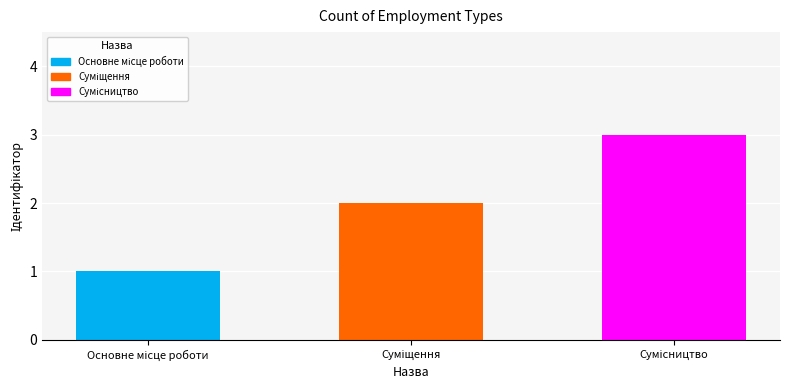

Reading left to right, list all the values displayed in this chart.

Основне місце роботи=1	Суміщення=2	Сумісництво=3